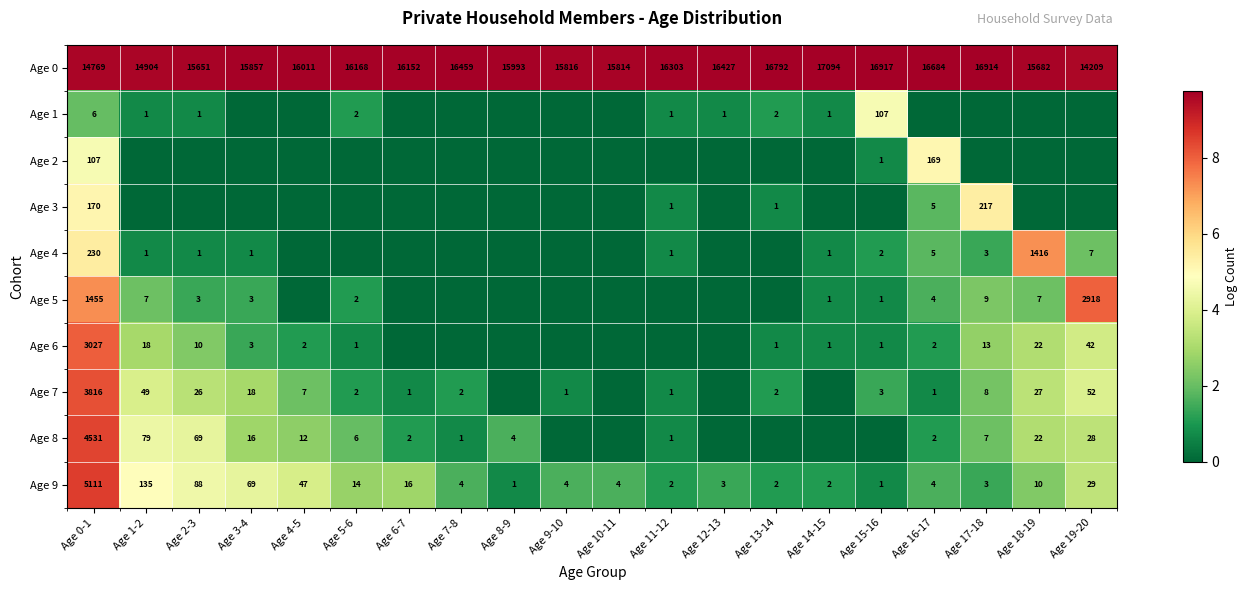

What is the difference between the Age 9 values at Age 7-8 and Age 3-4?

65